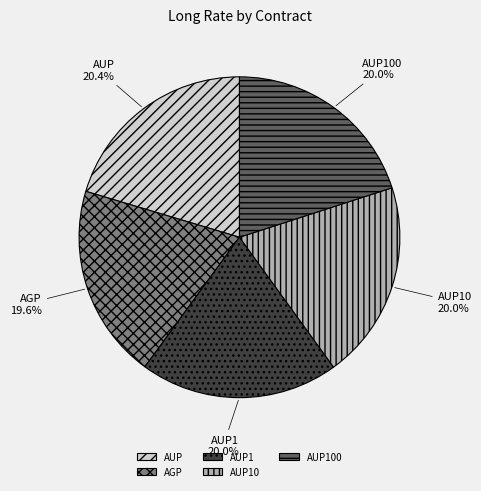

To the nearest percent, what is the average slice percentage?

20%